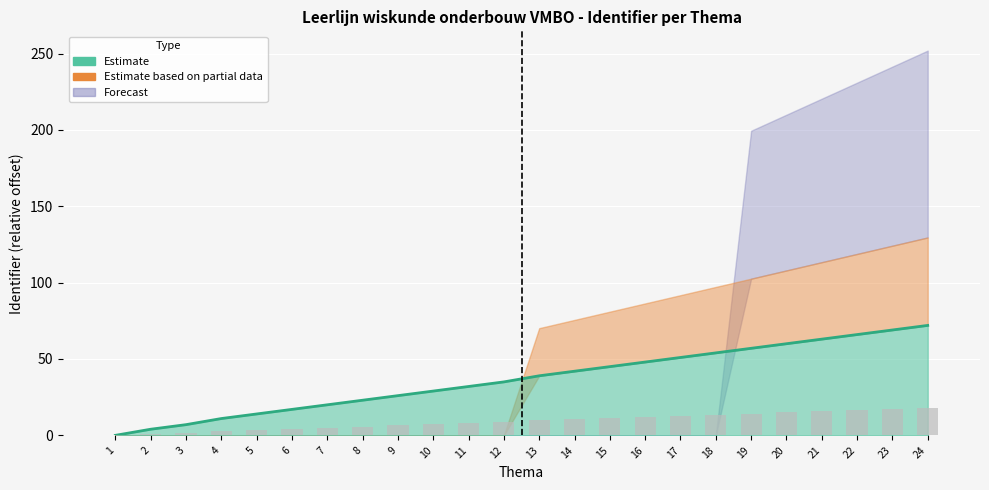

True or false: Estimate based on partial data has a value of 6.8 at 21.

False